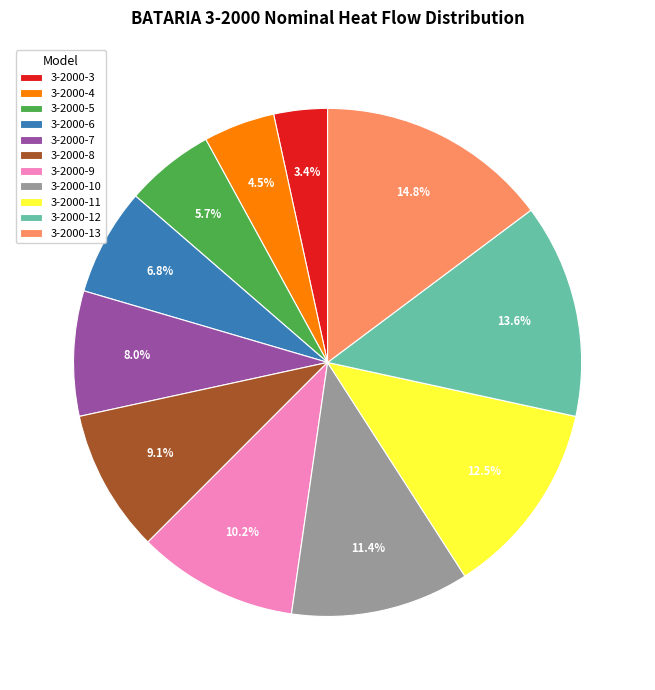

Does any single category account for the majority?

No